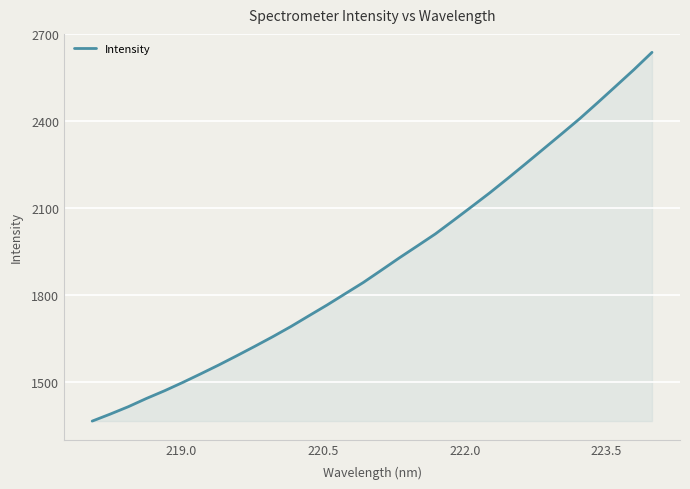

What is the sum of all values?

61197.8